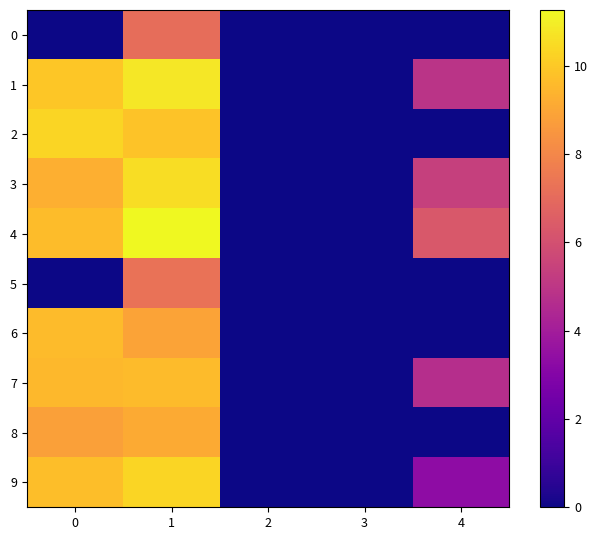

Between 0 and 1, which is larger?

1